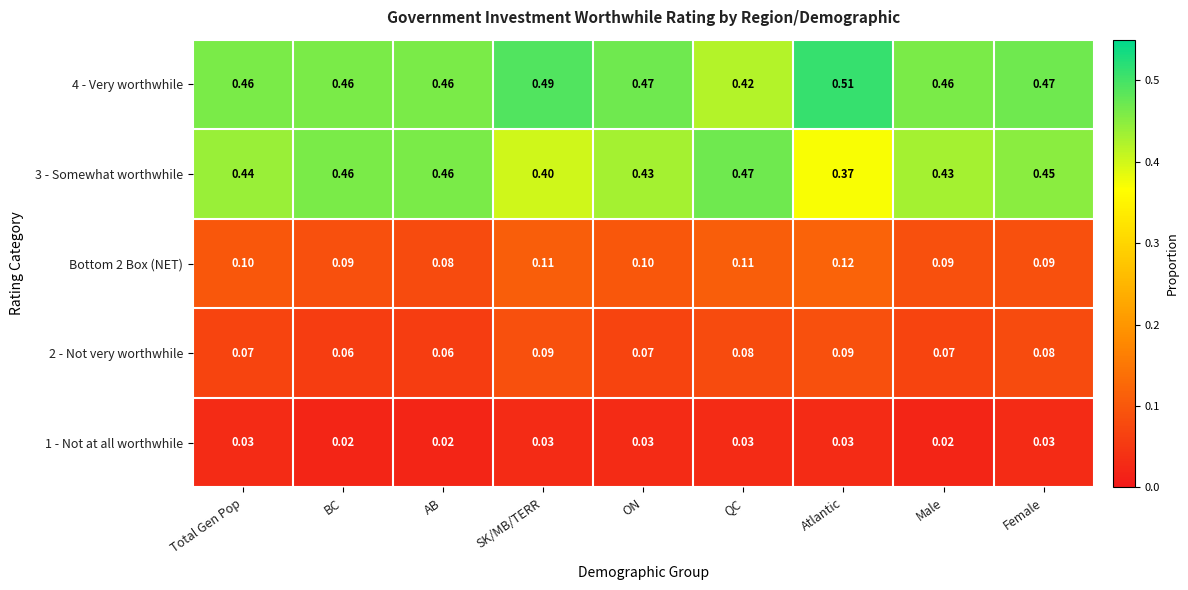

At which label does Bottom 2 Box (NET) reach its peak?

Atlantic